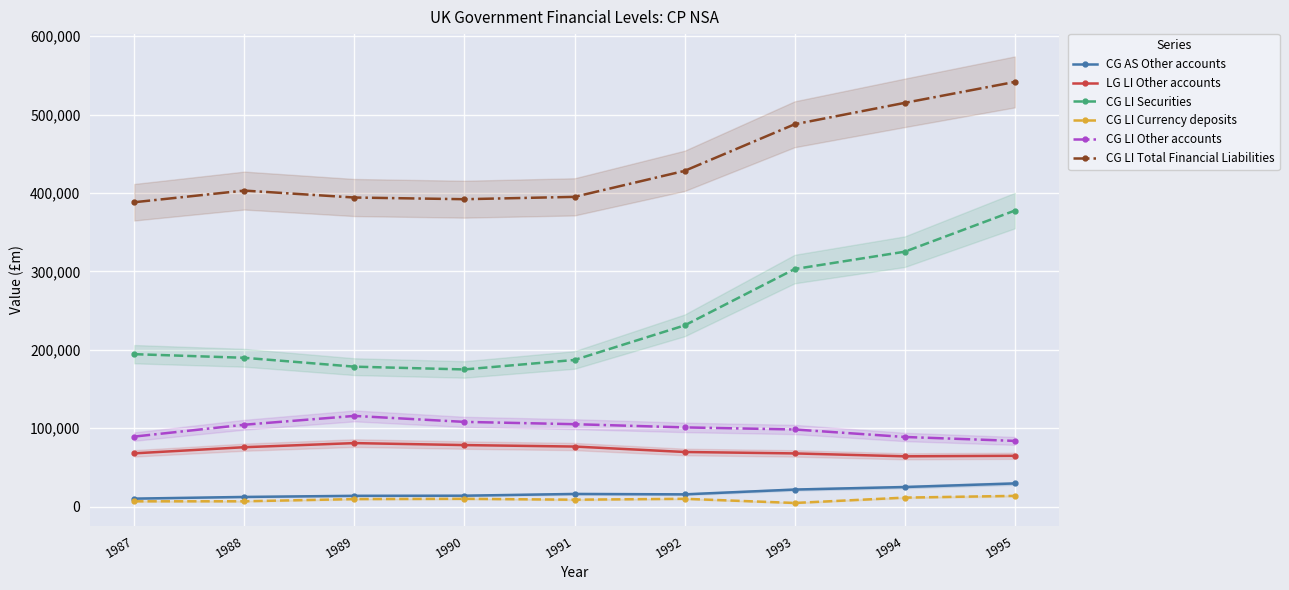

How many lines are shown in the chart?

6